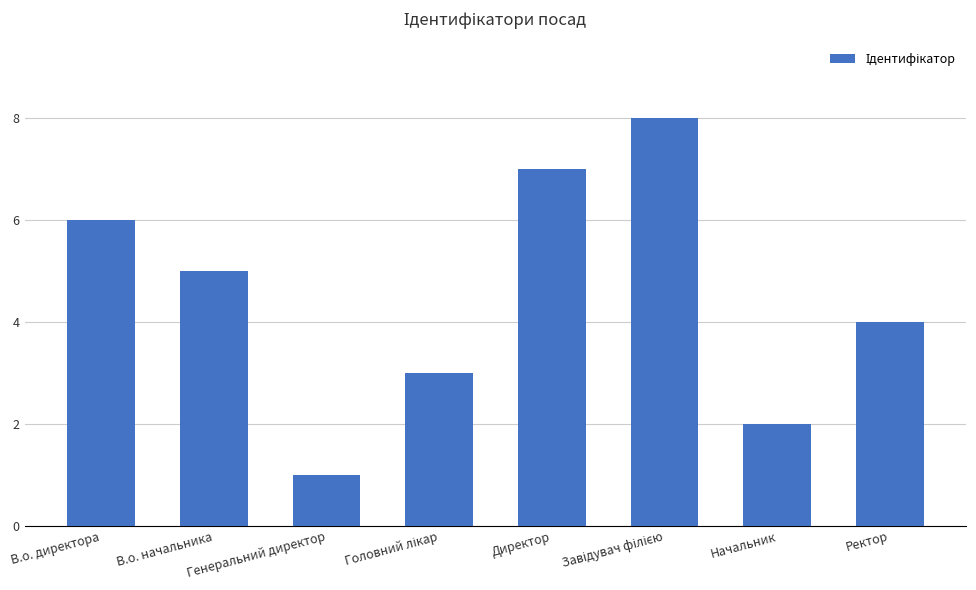

Which label corresponds to the smallest value in the chart?

Генеральний директор